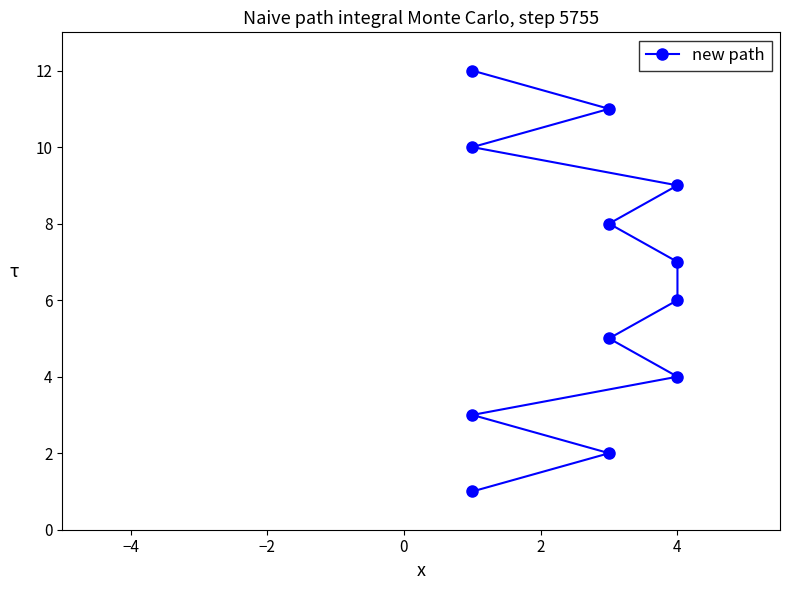

What is the difference between the maximum and minimum values?

11